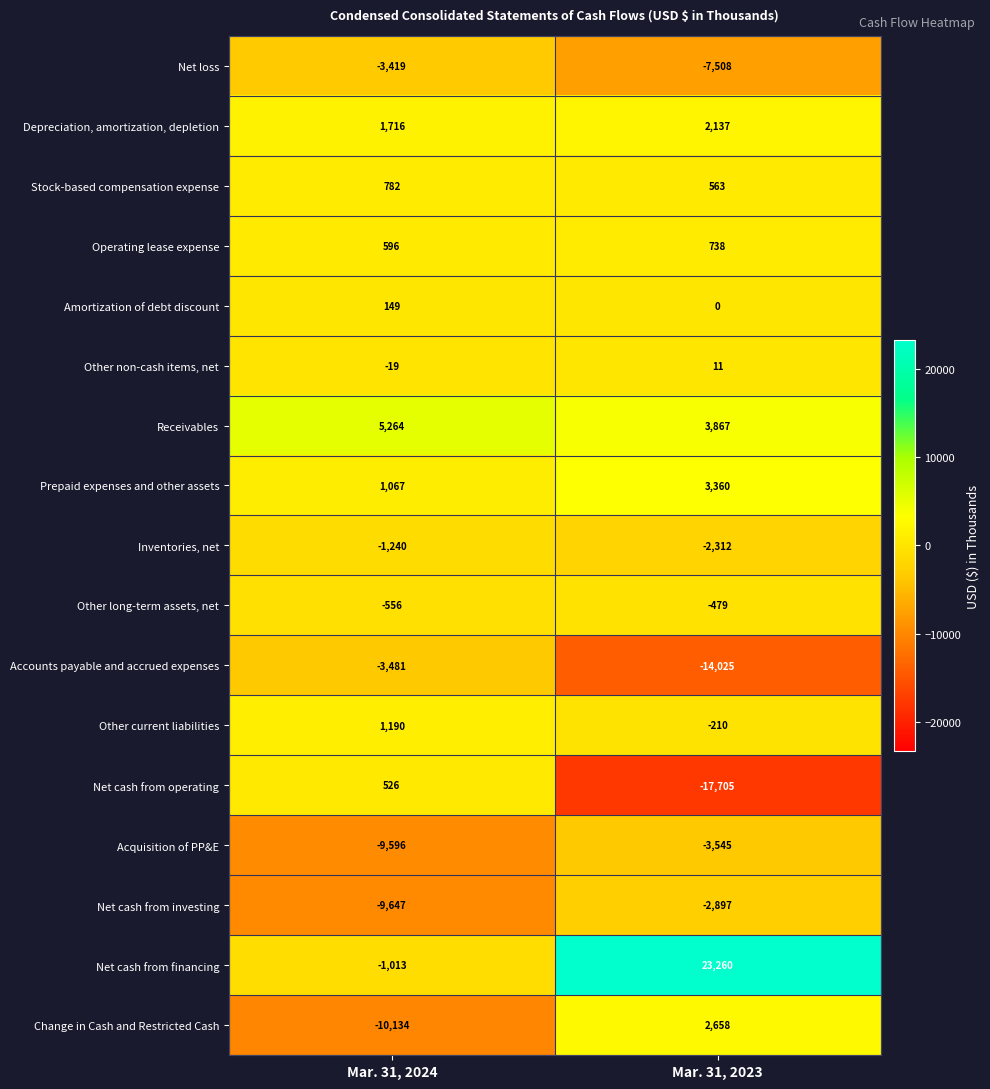

What is the spread (max minus min) of values at Mar. 31, 2024?

15398